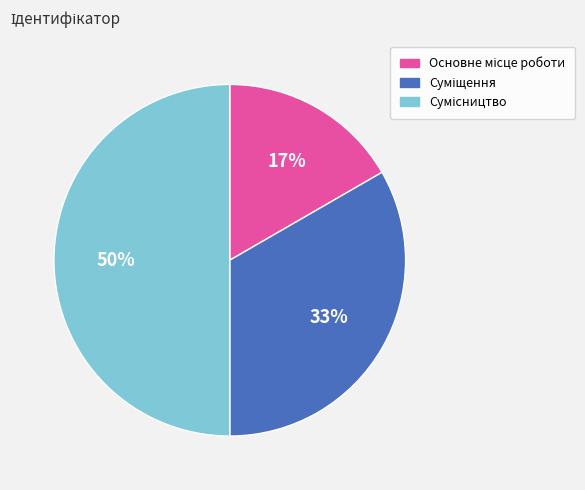

To the nearest percent, what is the average slice percentage?

33%